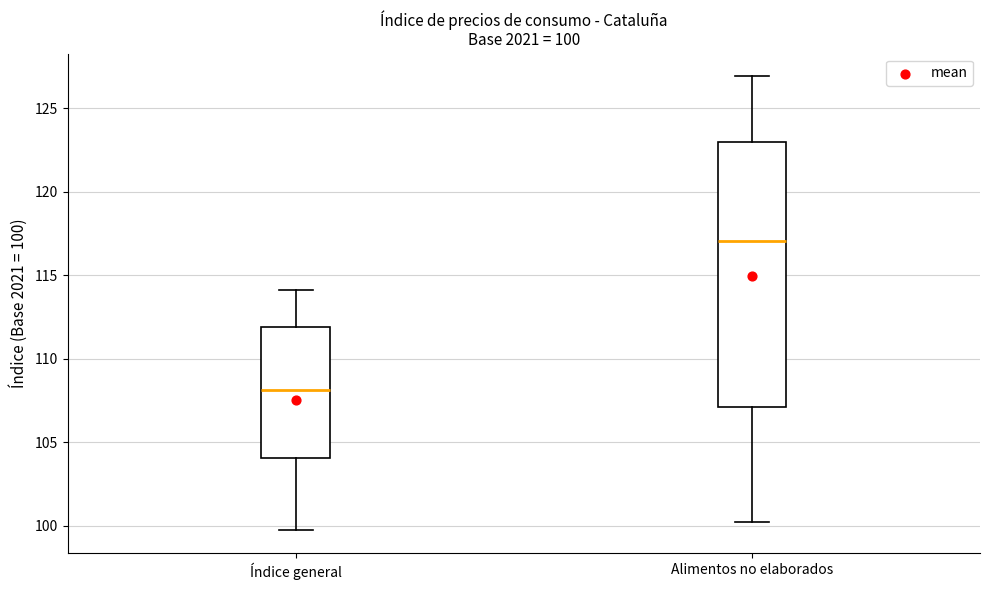

Which box's median line is the lowest?

Índice general